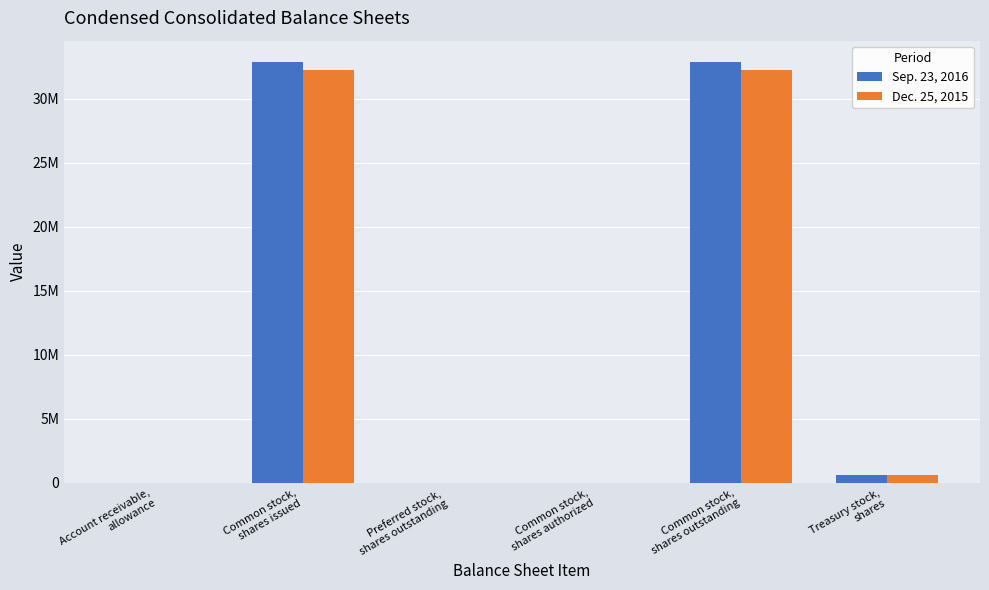

True or false: Sep. 23, 2016 has a value of 75 at Account receivable,
allowance.

False